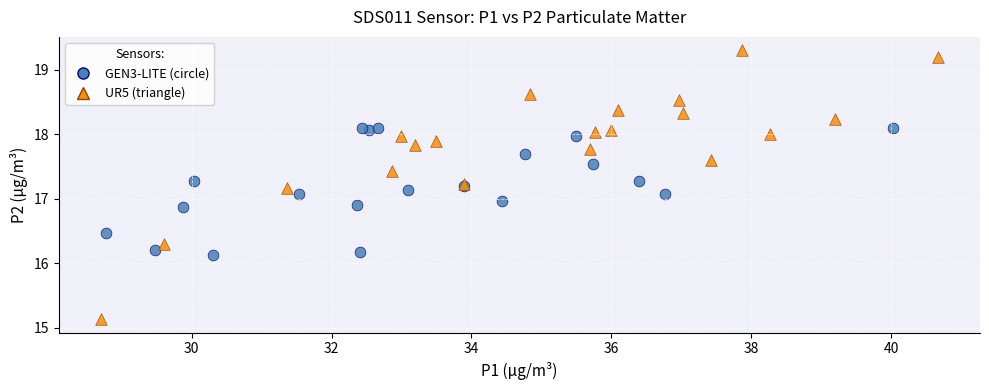

Which series reaches the maximum Y coordinate?

UR5 (triangle)